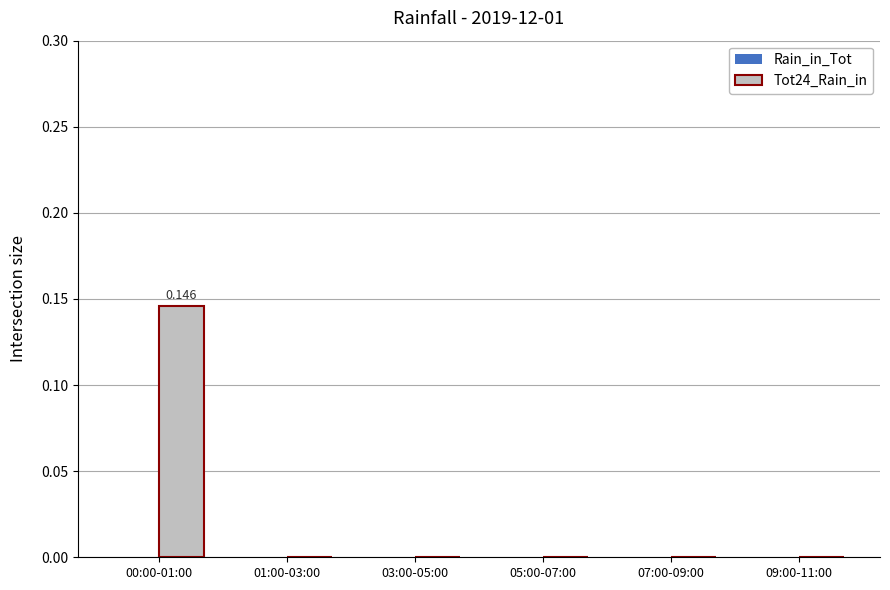

Are the bars horizontal?

No